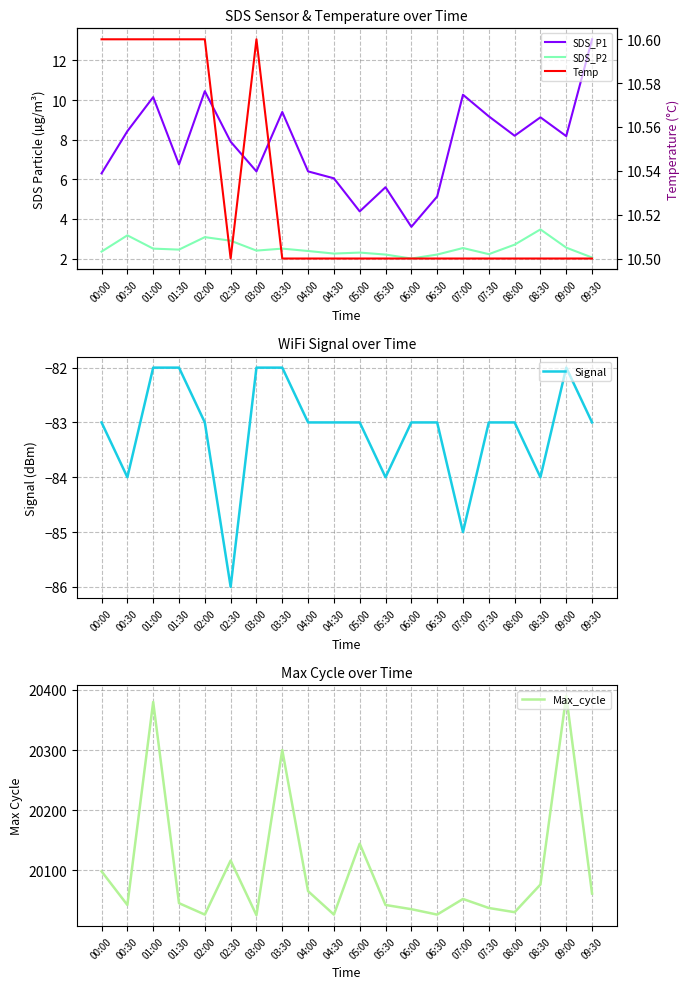

Is the value of SDS_P1 at 08:00 greater than the value of Max_cycle at 00:00?

No